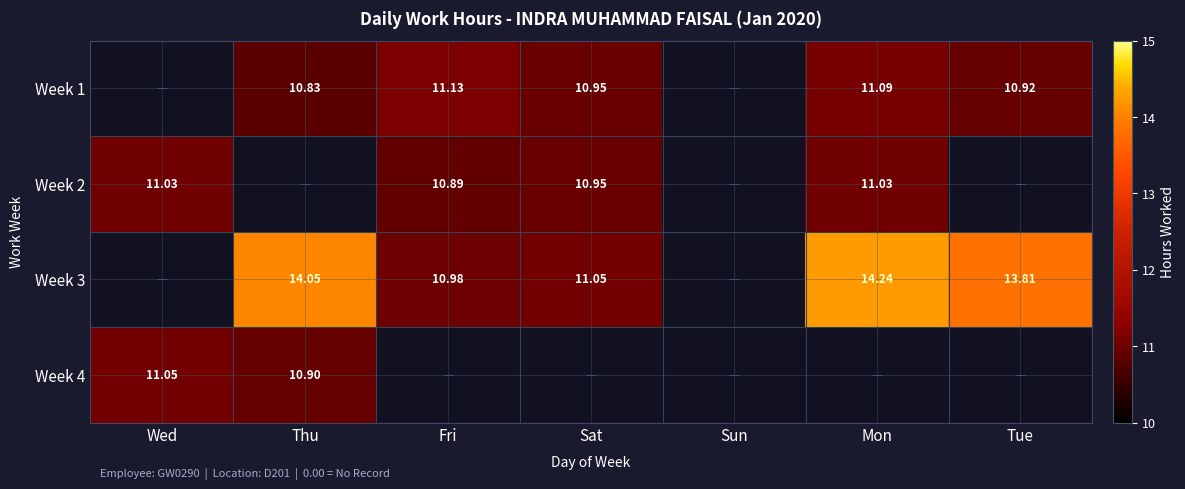

At which label does Week 3 reach its peak?

Mon